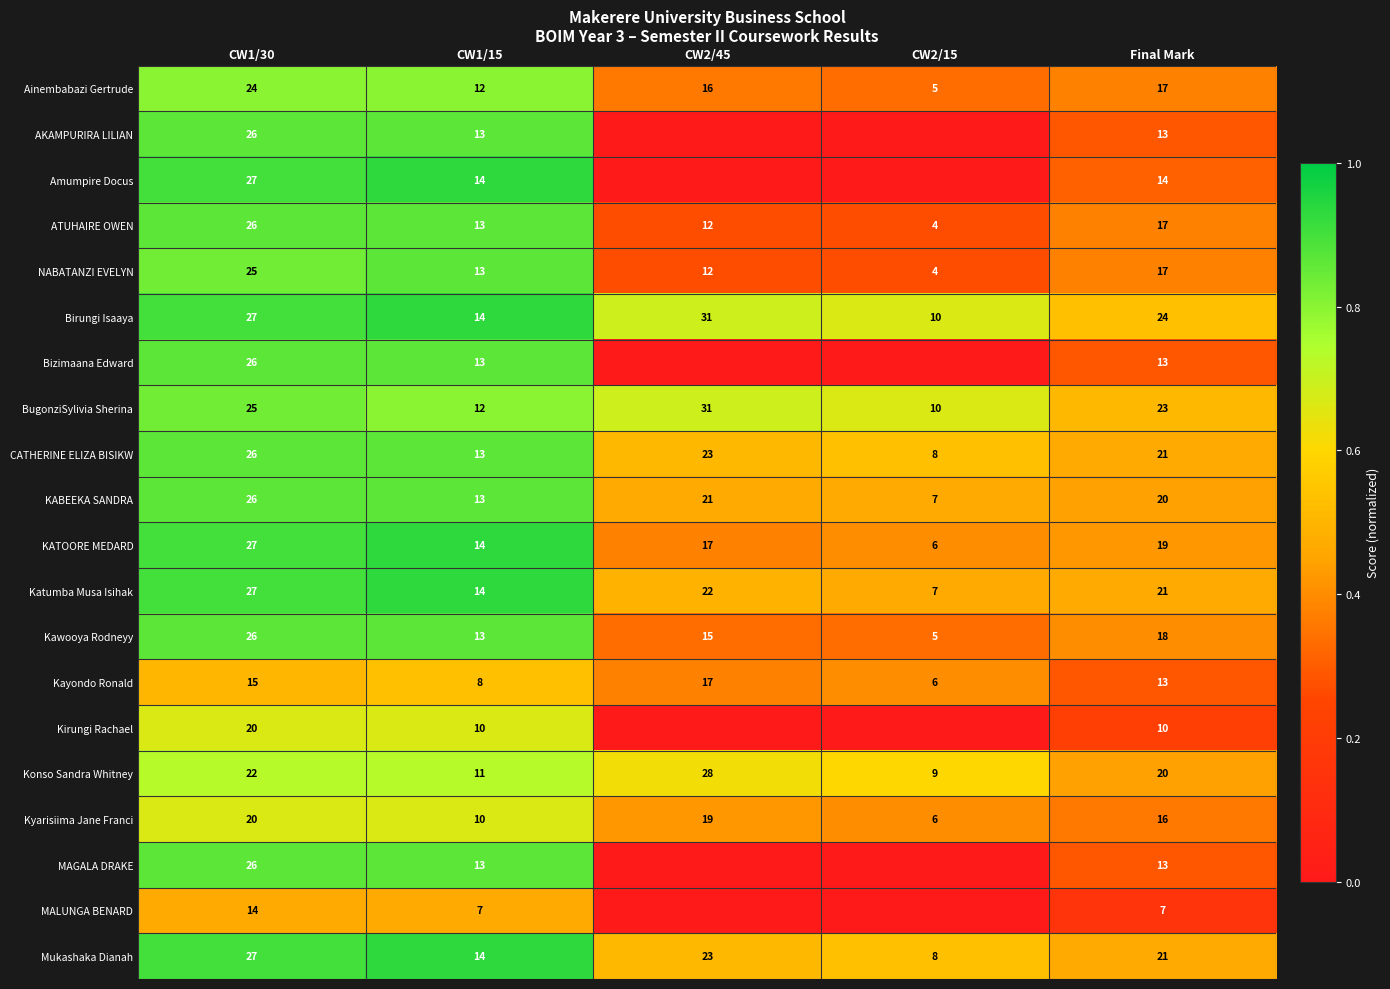

The ATUHAIRE OWEN series shows 0.4 at CW2/45. True or false?

False